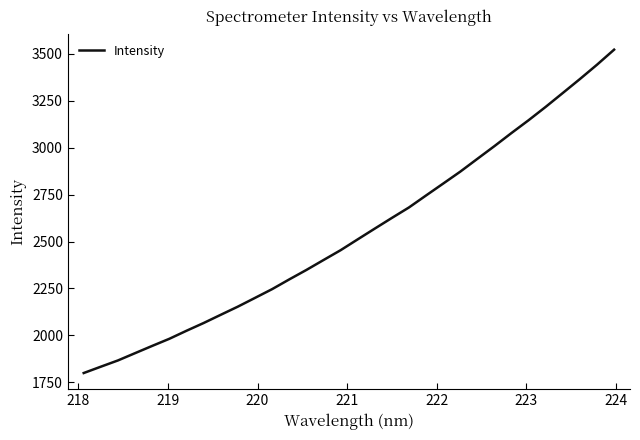

What is the smallest value displayed?

1799.8